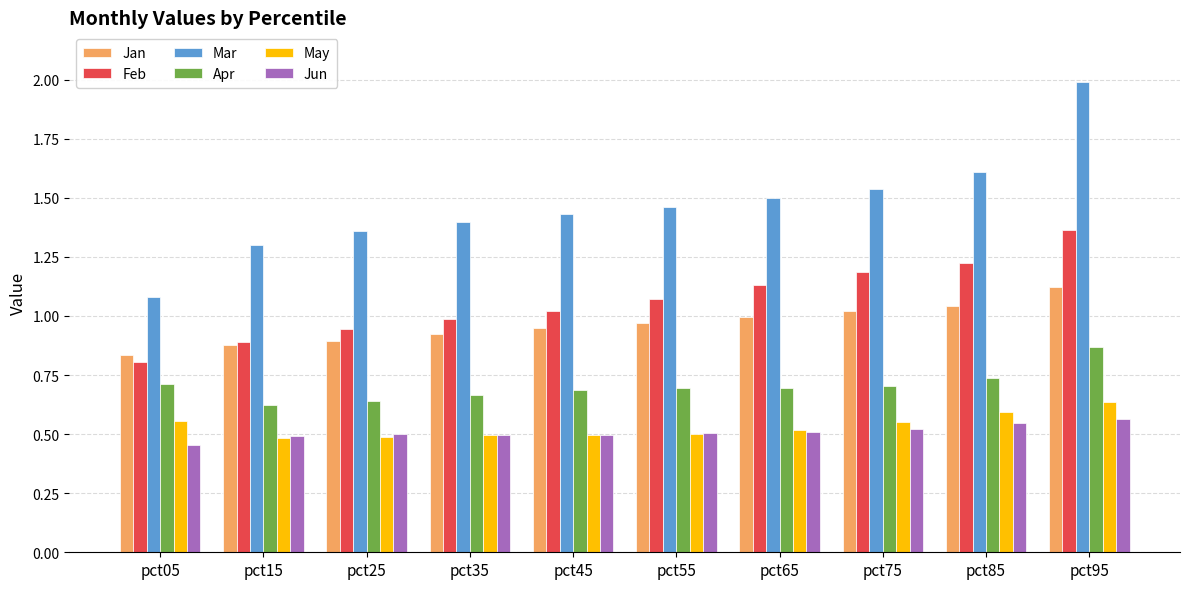

What is the total value across all series at pct15?

4.7